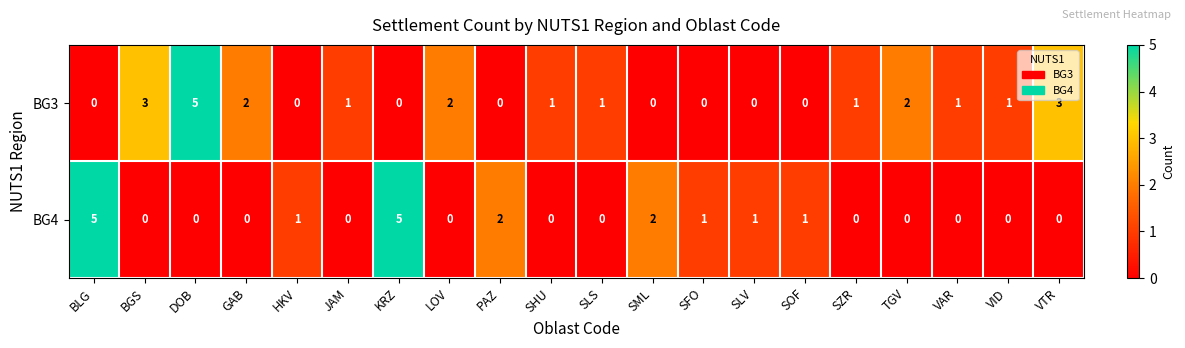

What is the highest value of the BG3 series?

5